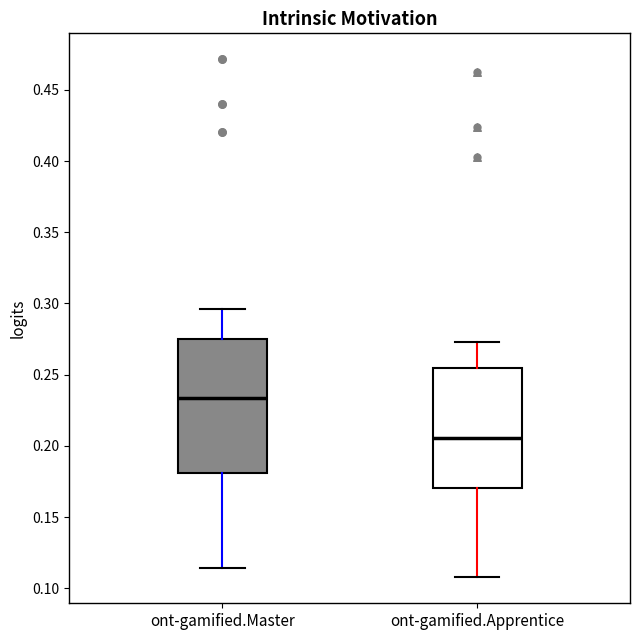

Reading left to right, transcribe this box plot: for each box, give where its median line is, the range the box spans, and where its two whiskers end, as read against the y-axis. The values are not printed on the chart, so give them approximately, as read against the axis.

ont-gamified.Master: median 0.235, box 0.180 to 0.275, whiskers 0.115 to 0.295
ont-gamified.Apprentice: median 0.205, box 0.170 to 0.255, whiskers 0.110 to 0.275